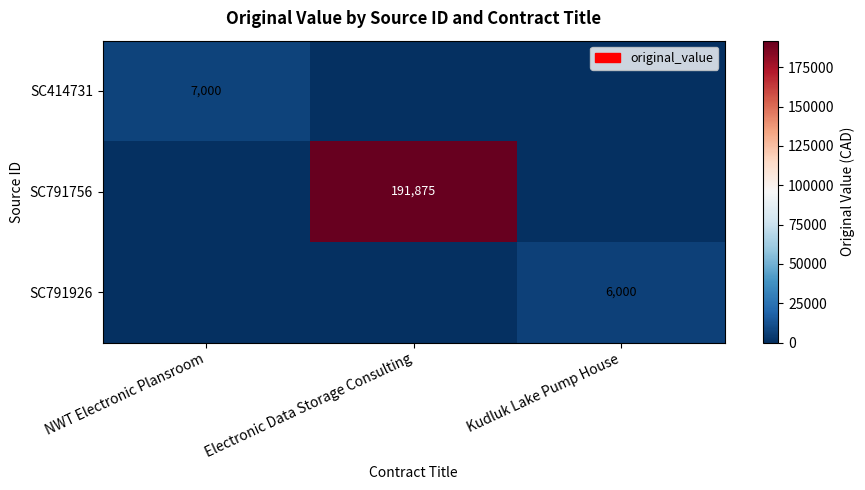

Is it true that SC414731 equals 7000 at NWT Electronic Plansroom?

True